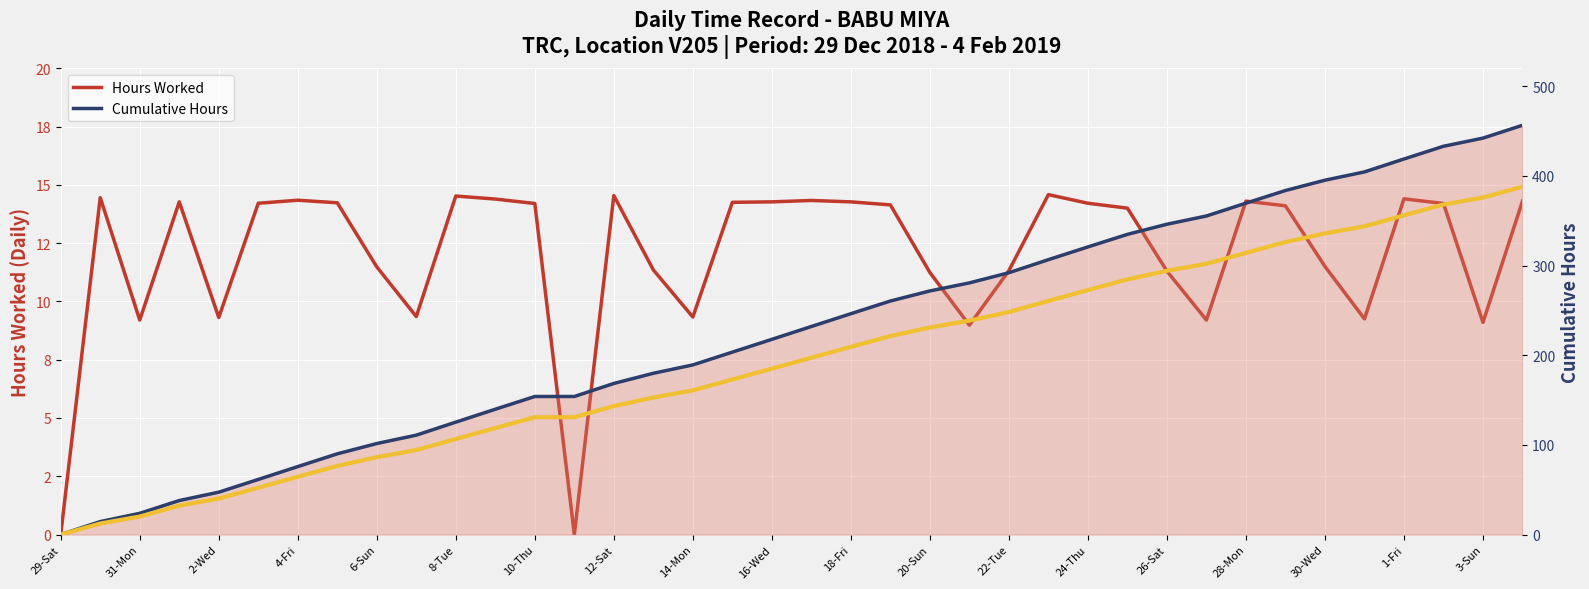

How many data points does each series have?

38